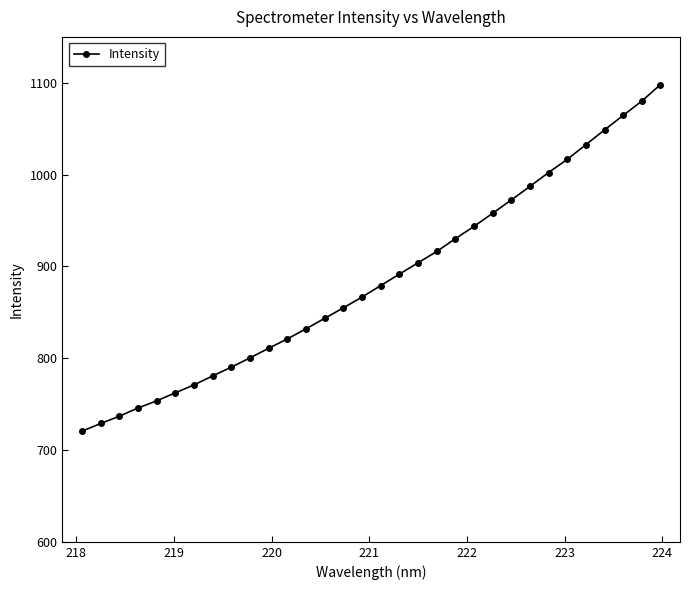

What is the value of the 2nd point from the left?

728.9